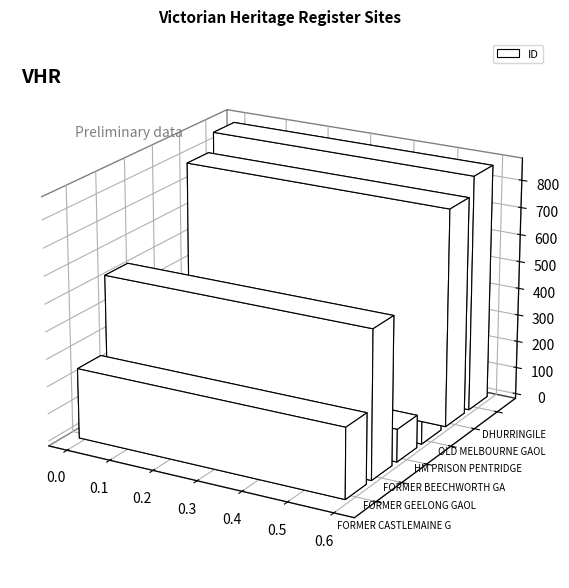

What is the label of the 1st bar from the left?

FORMER CASTLEMAINE GAOL